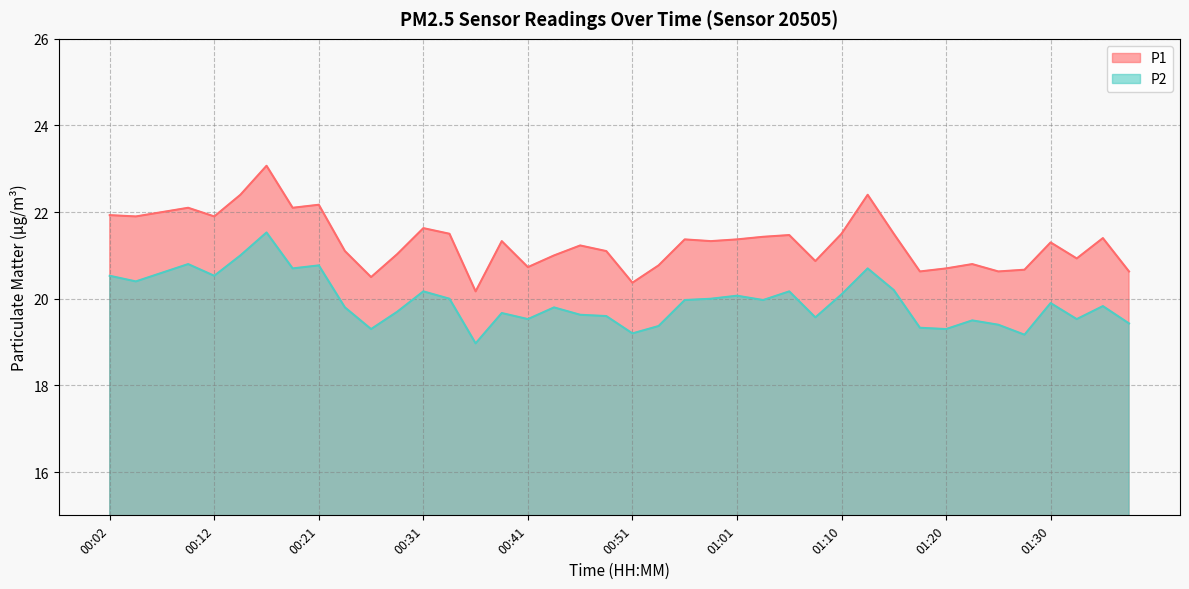

What are all the series names shown in the legend?

P1, P2